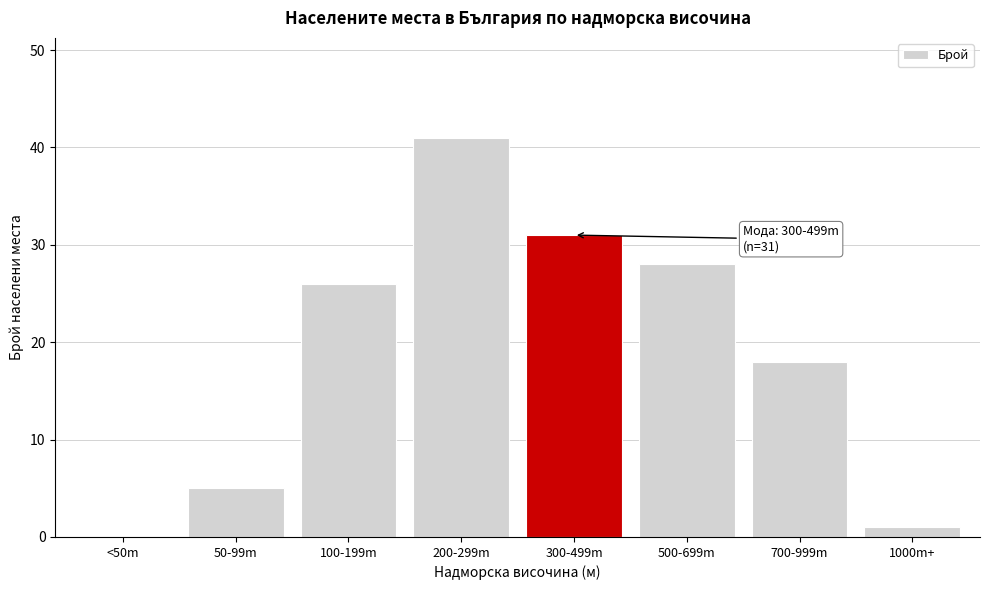

Reading right to left, list all the values displayed in this chart.

1000m+=1	700-999m=18	500-699m=28	300-499m=31	200-299m=41	100-199m=26	50-99m=5	<50m=0